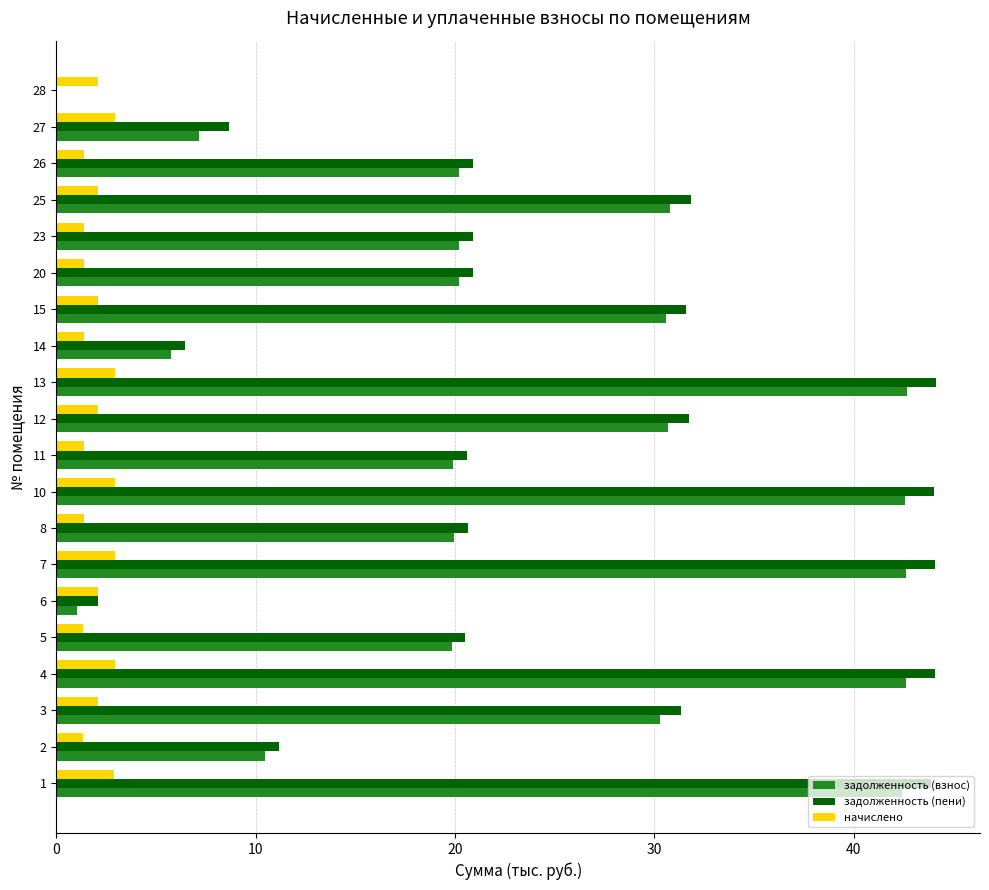

What is the sum of the задолженность (взнос) values at 4 and 23?

62.8